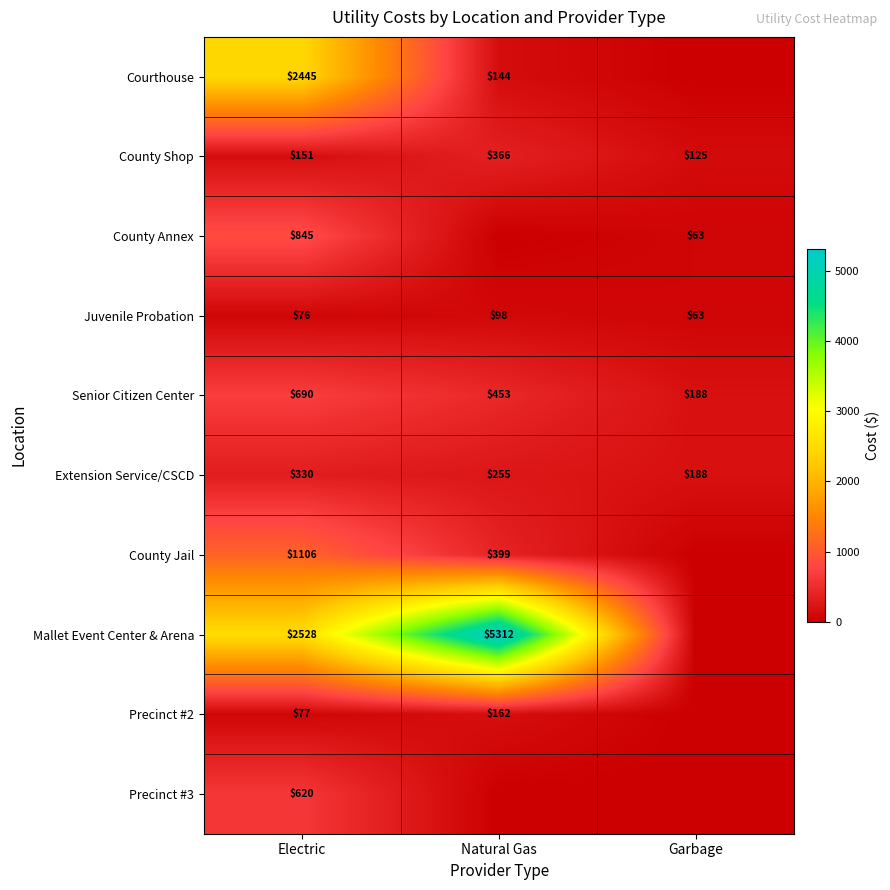

What is the difference between the Mallet Event Center & Arena values at Electric and Natural Gas?

2784